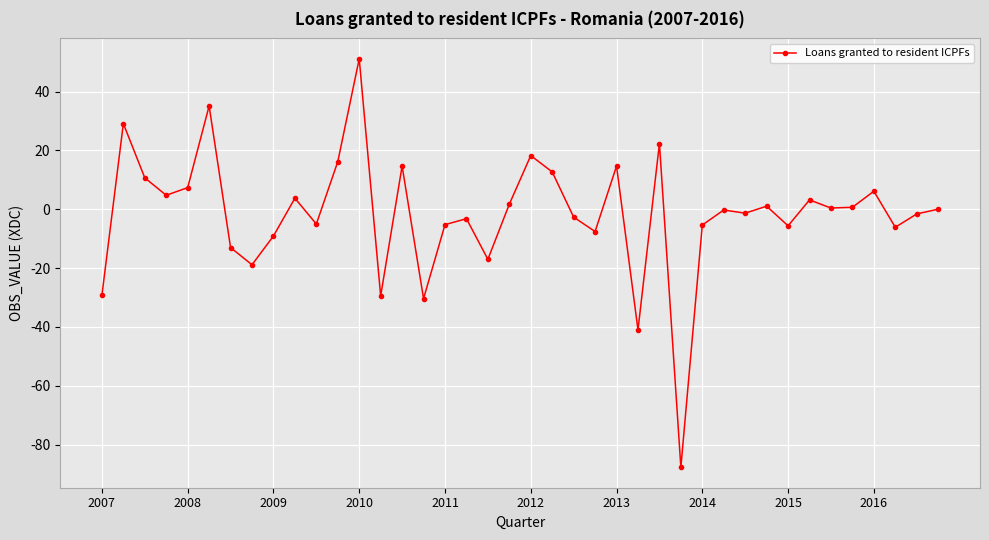

What is the sum of all values?

-65.8